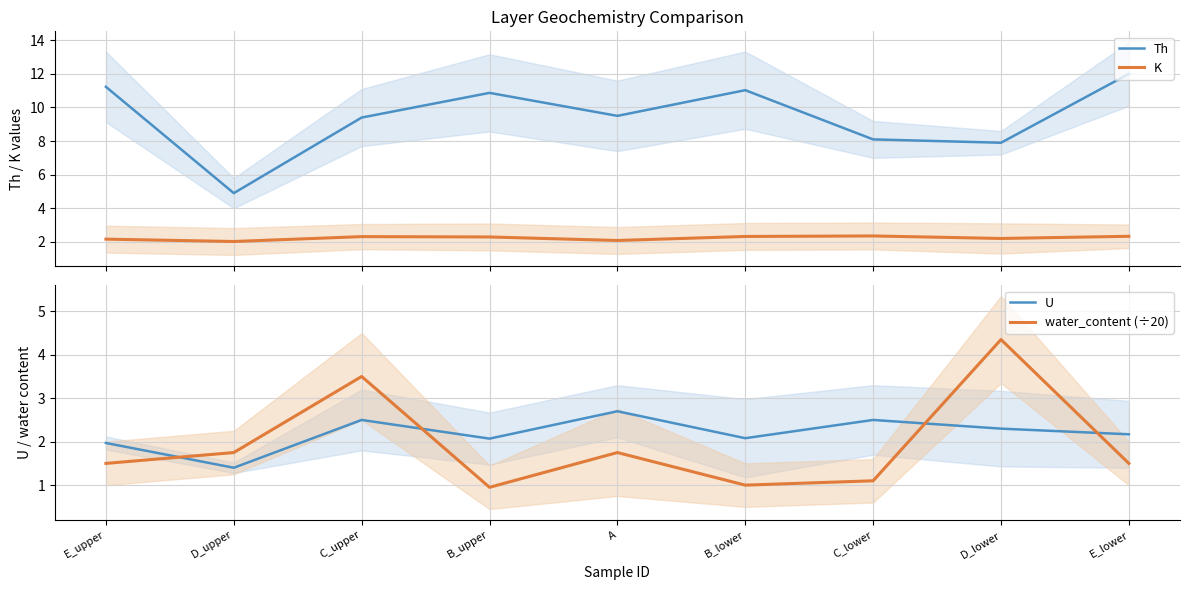

Which label corresponds to the largest value in the chart?

E_lower